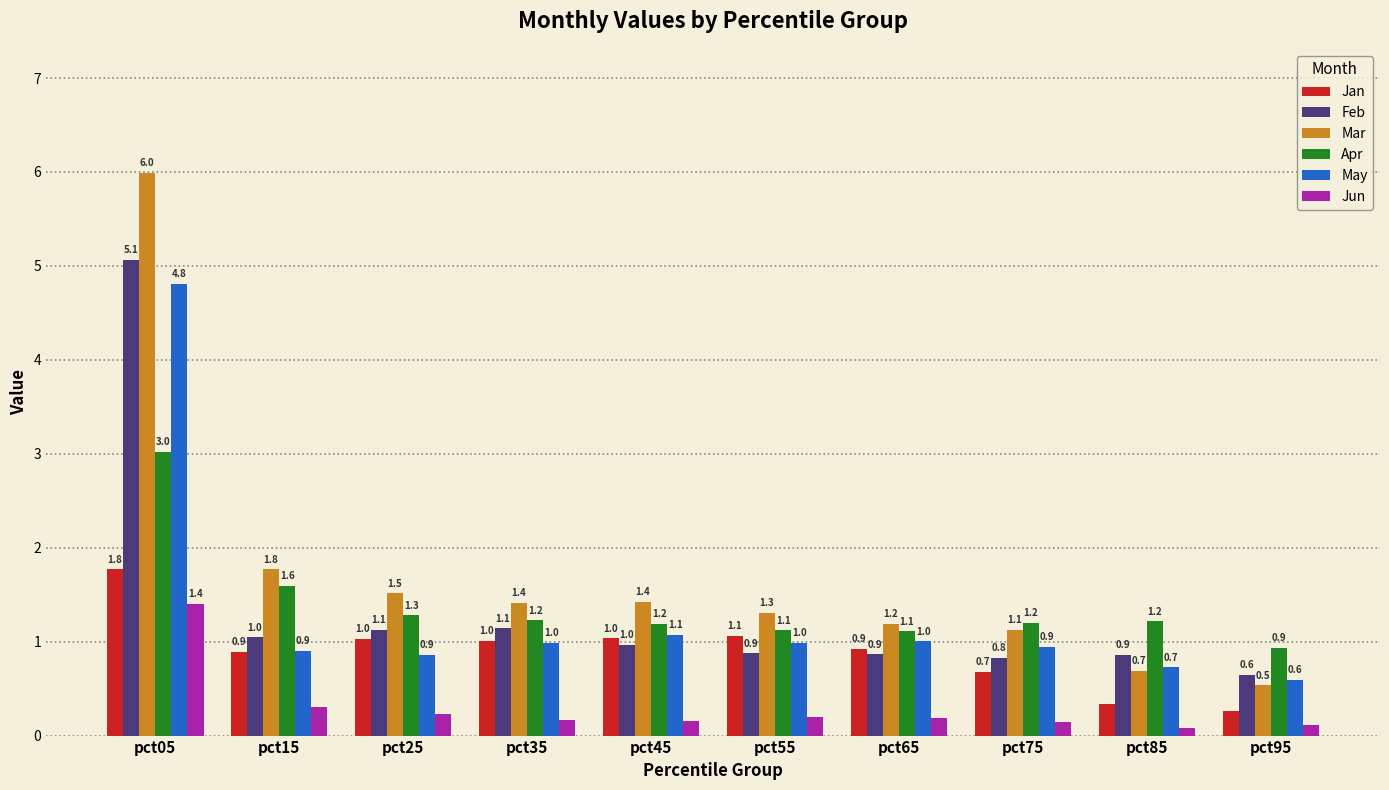

At pct05, list the series in order from largest to smallest.

Mar, Feb, May, Apr, Jan, Jun